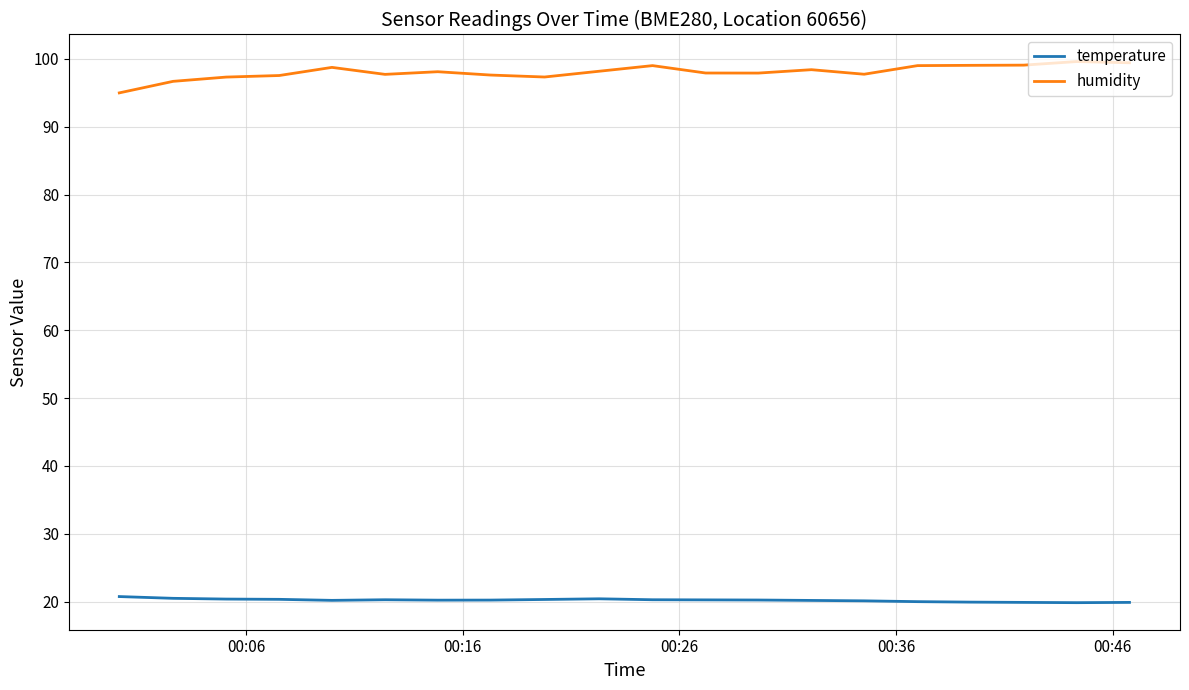

True or false: temperature and humidity intersect in this chart.

False